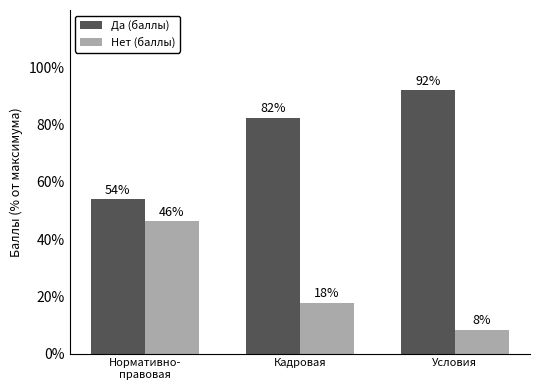

Where is Нет (баллы) nearest to the value 27?

Кадровая